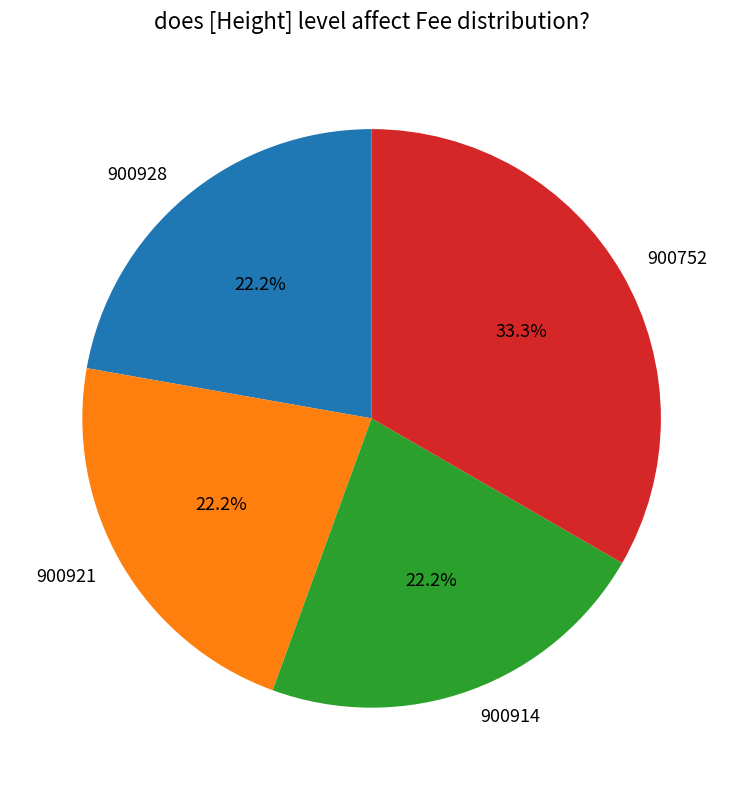

How many segments does this pie chart have?

4